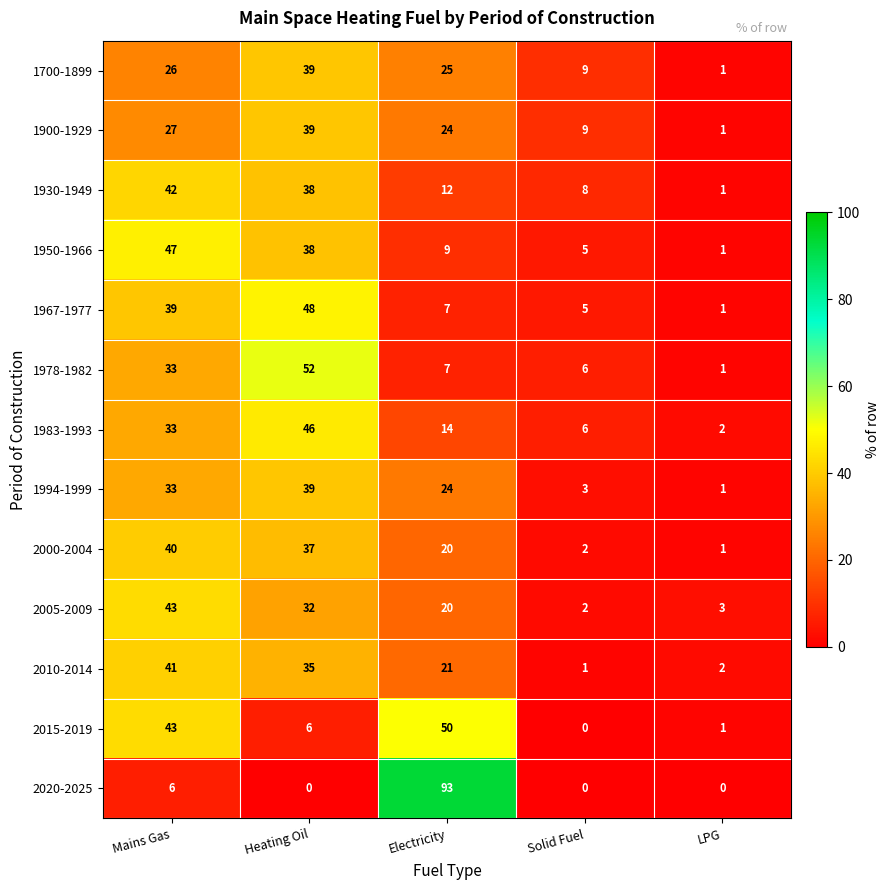

At which label does 1967-1977 reach its minimum?

LPG